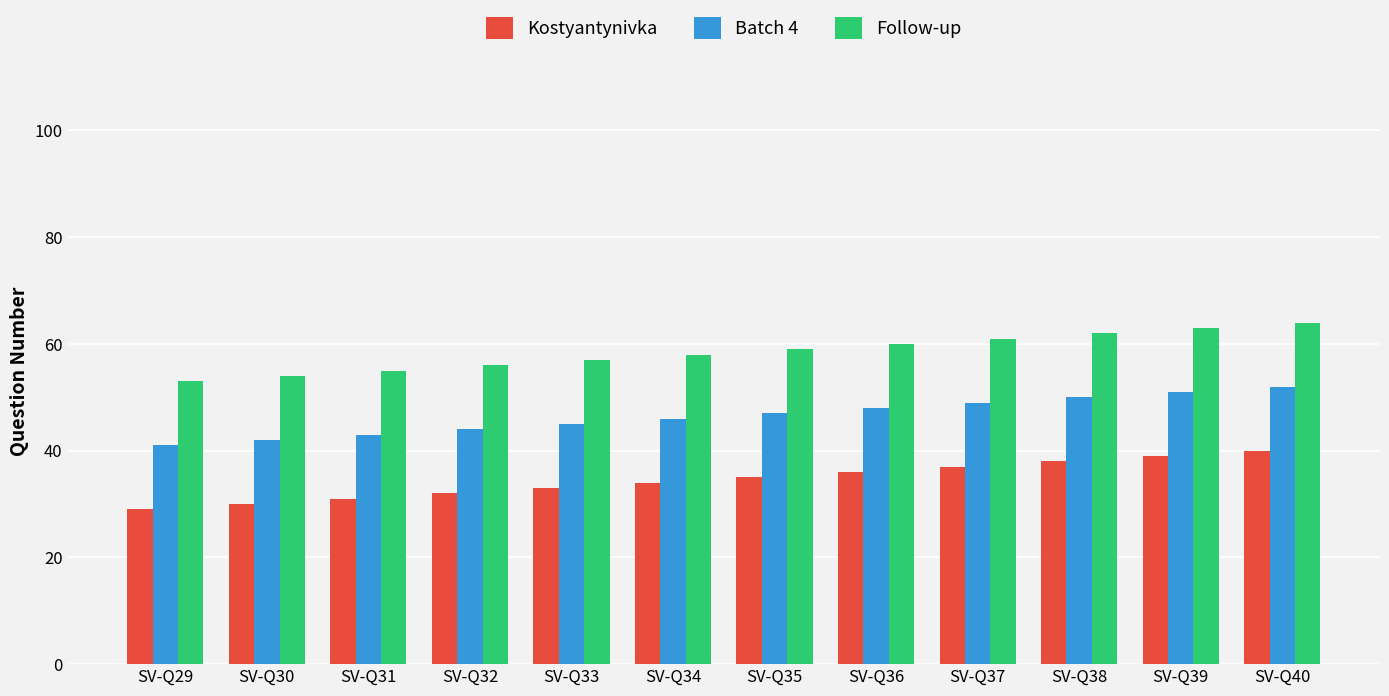

What is the difference between the highest and lowest values at SV-Q29?

24